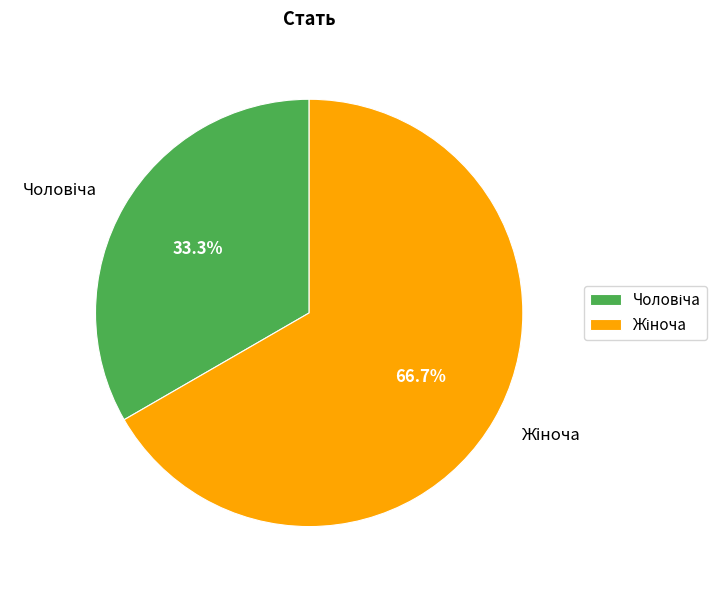

To the nearest percent, what is the difference between the largest and smallest slice percentages?

33%